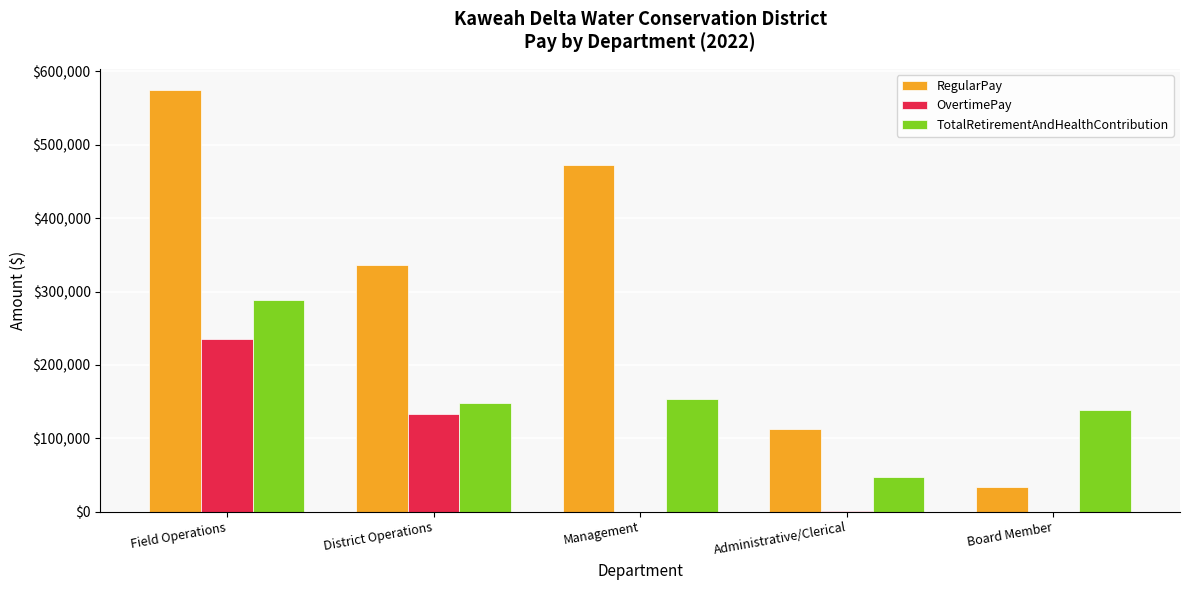

What is the total value across all series at Field Operations?

1098540